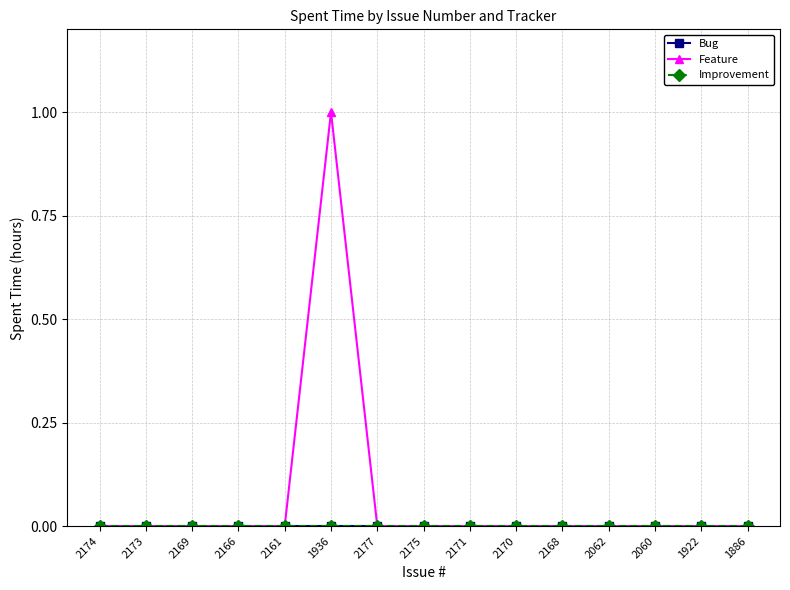

Does the chart have visible grid lines?

Yes